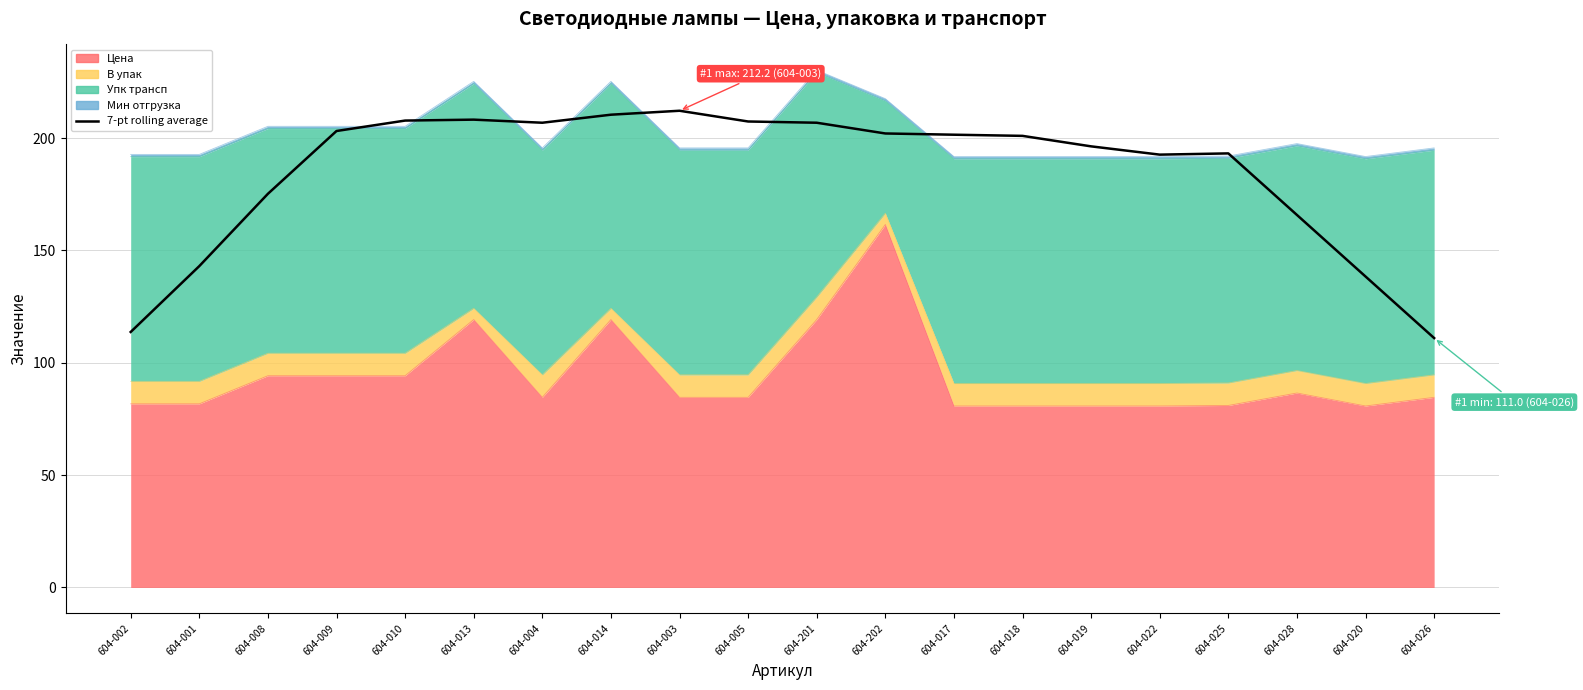

Reading left to right, transcribe all the data shown in this chart.

604-002=113.7	604-001=143.0	604-008=175.2	604-009=203.1	604-010=207.8	604-013=208.2	604-004=206.8	604-014=210.4	604-003=212.2	604-005=207.4	604-201=206.8	604-202=202.0	604-017=201.5	604-018=201.0	604-019=196.3	604-022=192.6	604-025=193.2	604-028=165.8	604-020=138.4	604-026=111.0